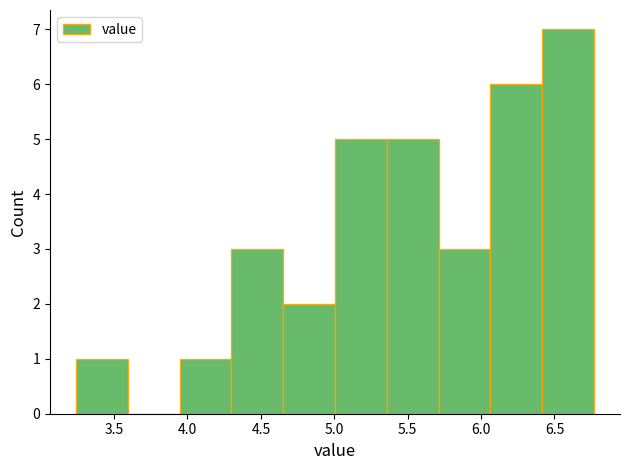

What is the height of the bar covering 6.05 to 6.40 on the x-axis? Neither the bar edges nor the heights are printed on the chart, so give them approximately, as read against the axes.

6